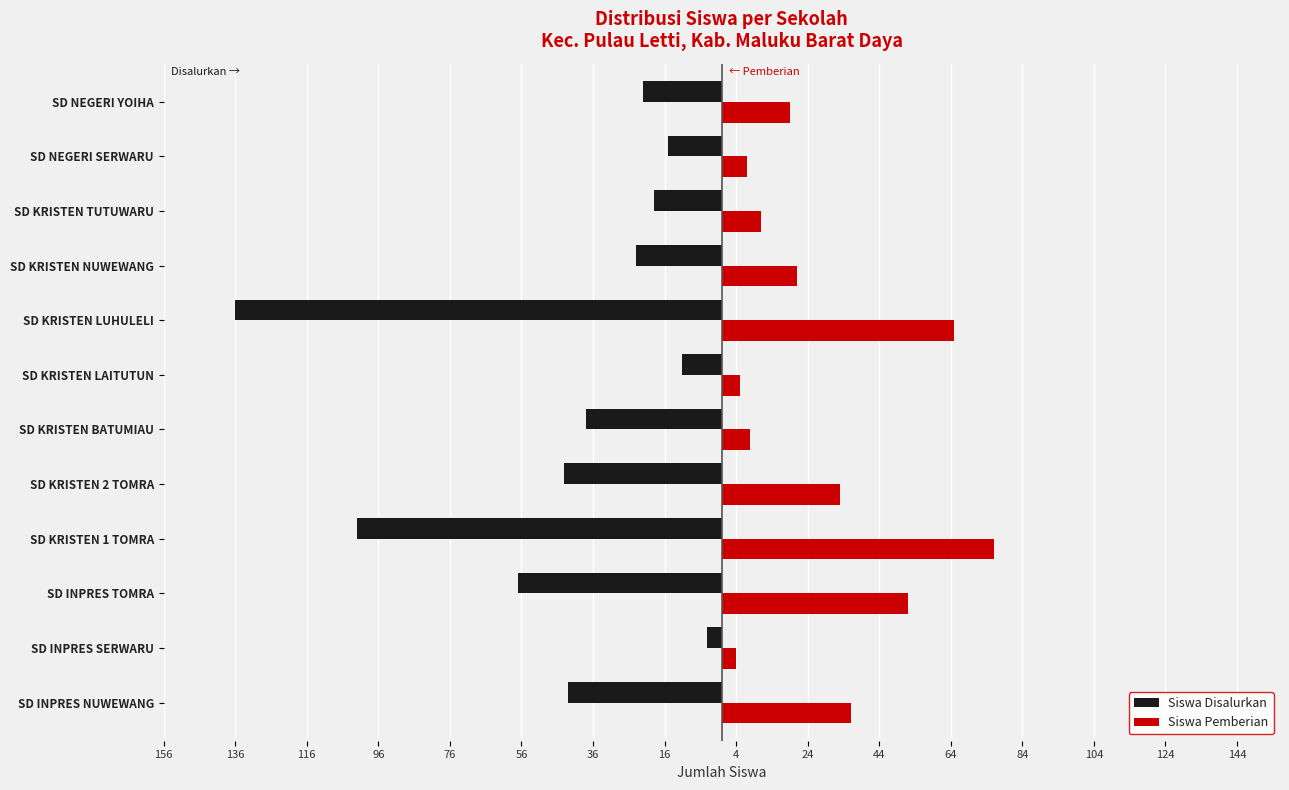

What are all the series names shown in the legend?

Siswa Disalurkan, Siswa Pemberian